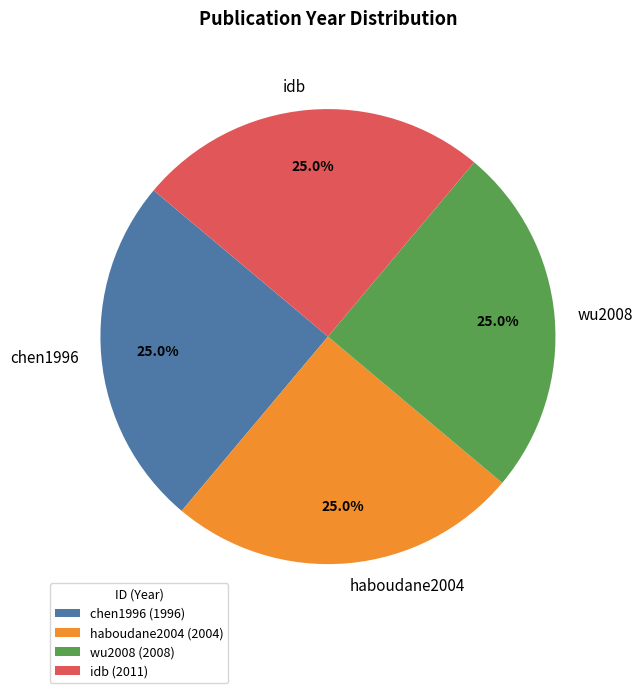

Does chen1996 account for over 50% of the chart?

No